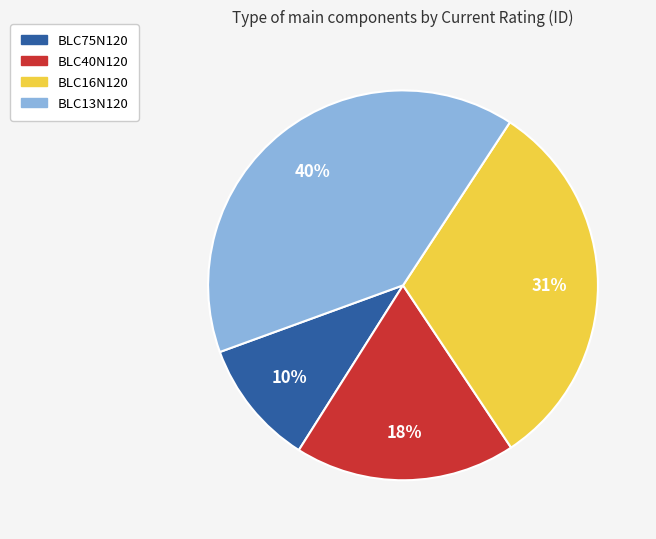

Count the number of slices in the pie.

4